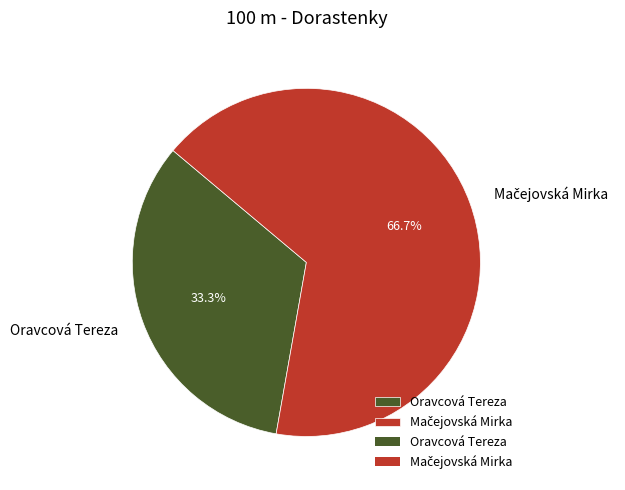

To the nearest percent, what percentage of the pie is Oravcová Tereza?

33%